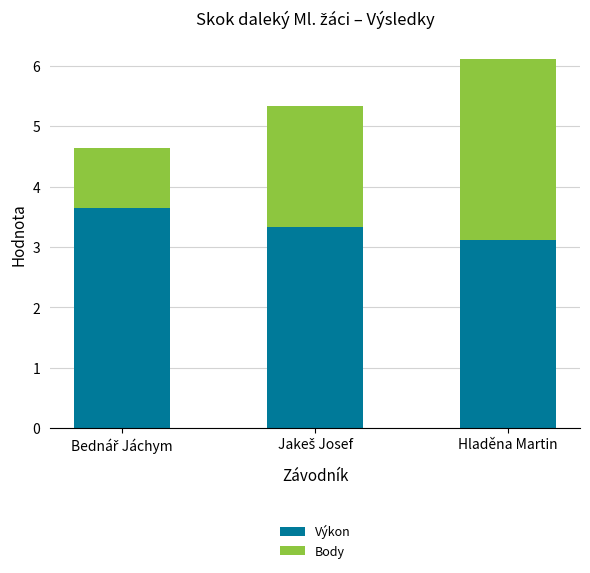

What is the sum of all Výkon values?

10.1